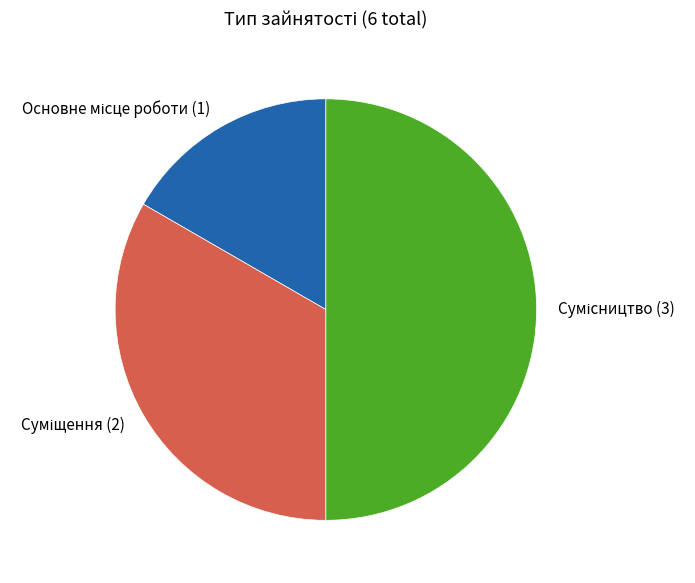

Does any single category account for the majority?

No